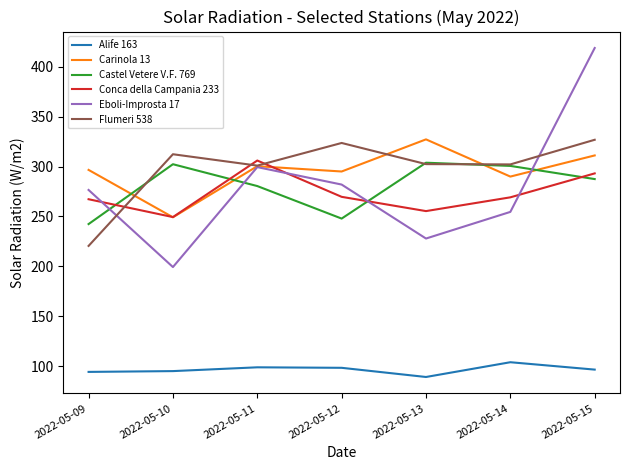

Which series ends up on top after the final intersection of Carinola 13 and Conca della Campania 233?

Carinola 13